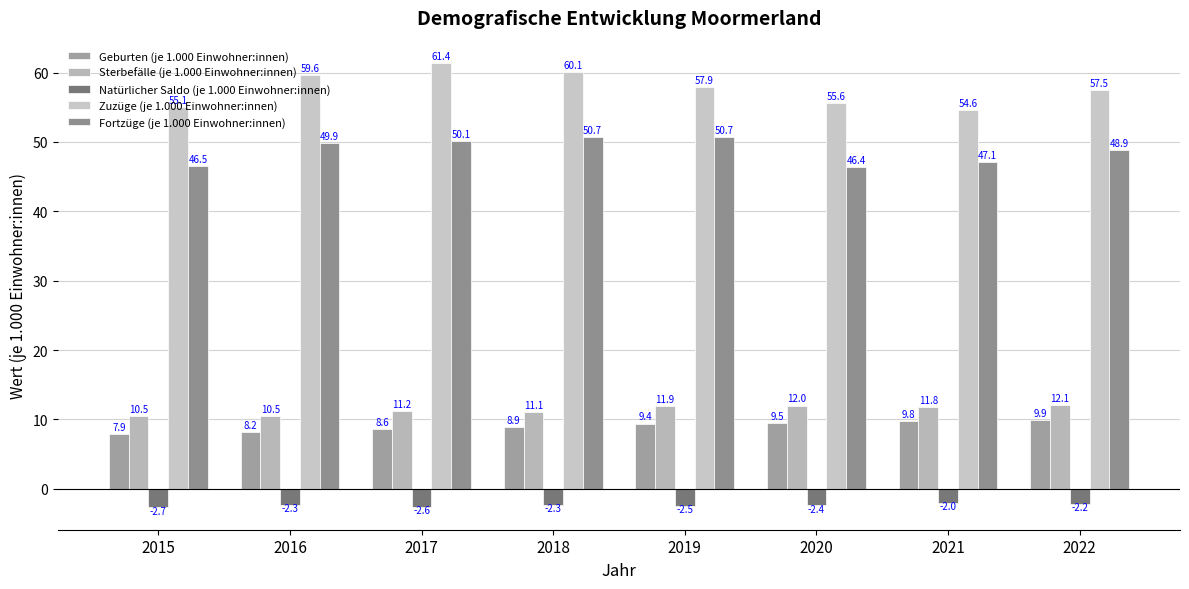

How many bars are there in total?

40